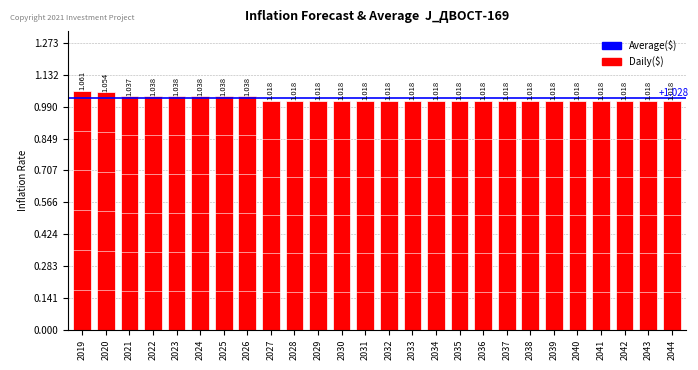

What value does the data have at 2042?

1.0